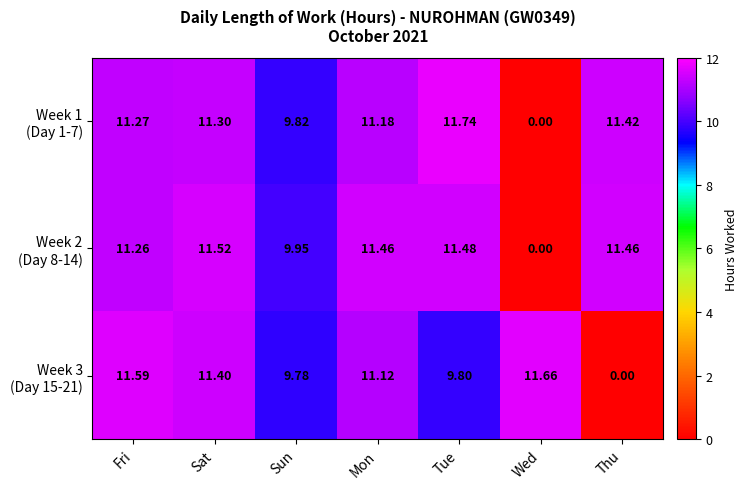

At which category is the sum across all series the highest?

Sat